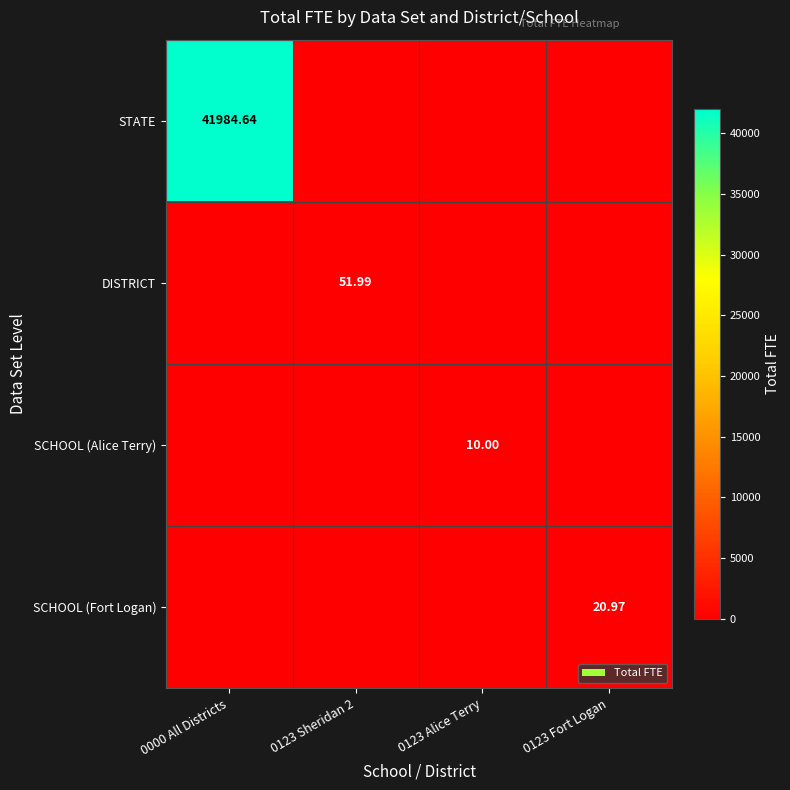

What is the difference between the maximum and minimum values in the SCHOOL (Alice Terry) series?

10.0